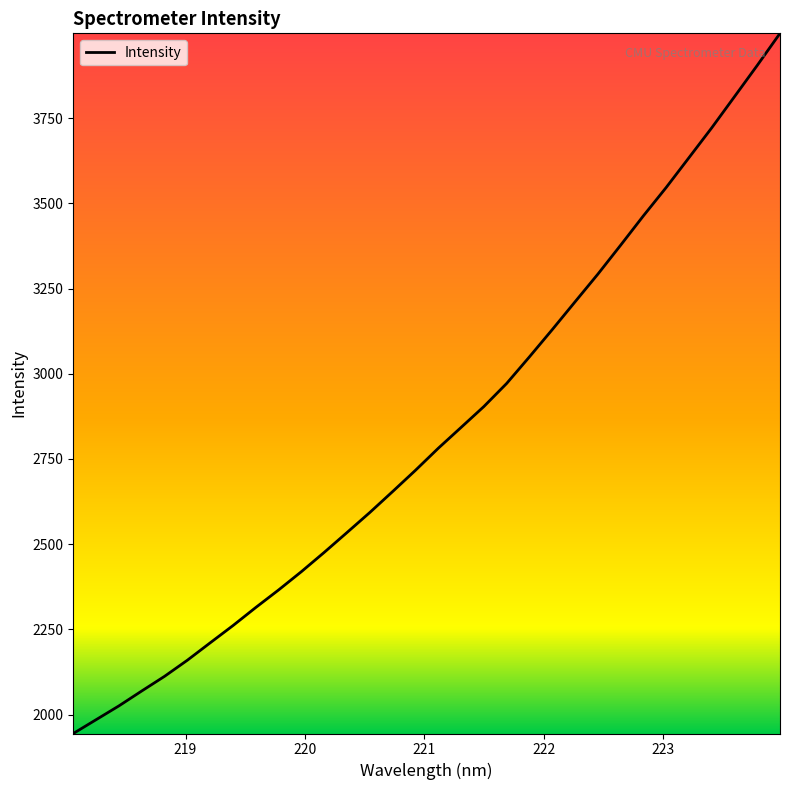

True or false: there are more than 1 points higher than both neighbors.

False